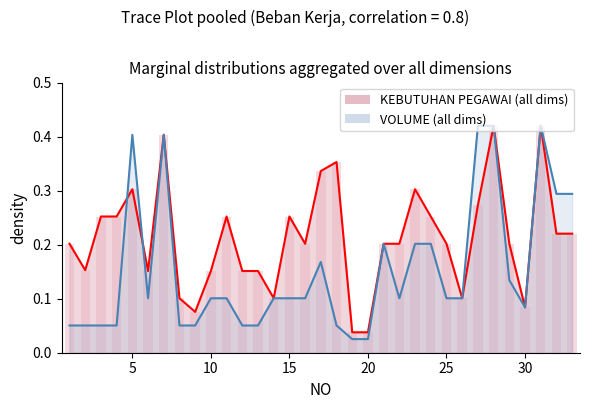

Which series has the largest total across all categories?

KEBUTUHAN PEGAWAI